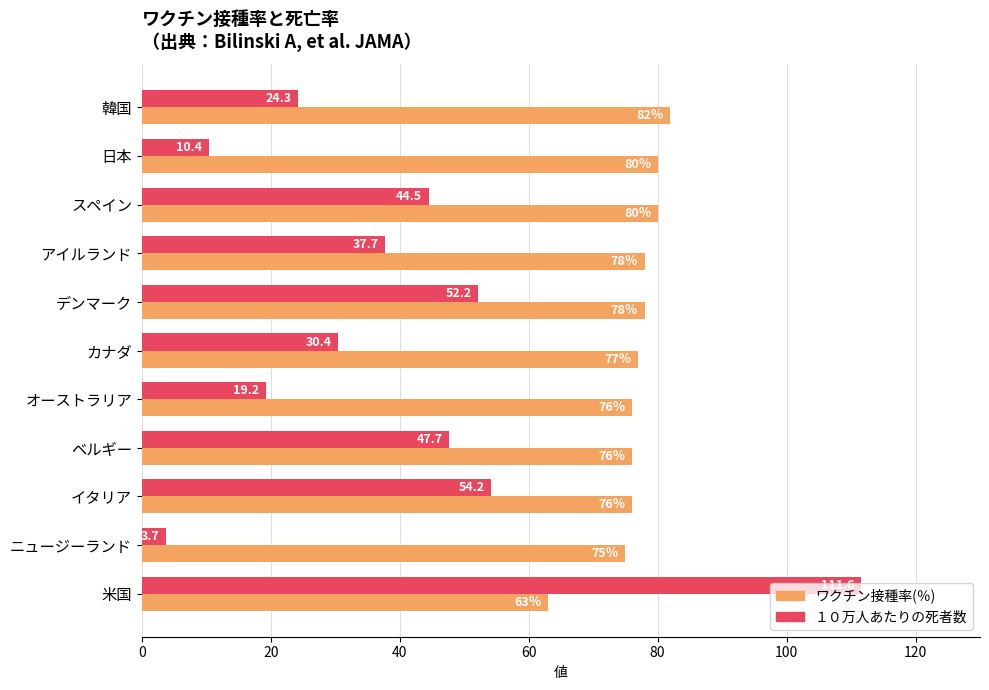

What is the sum of all １０万人あたりの死者数 values?

435.9